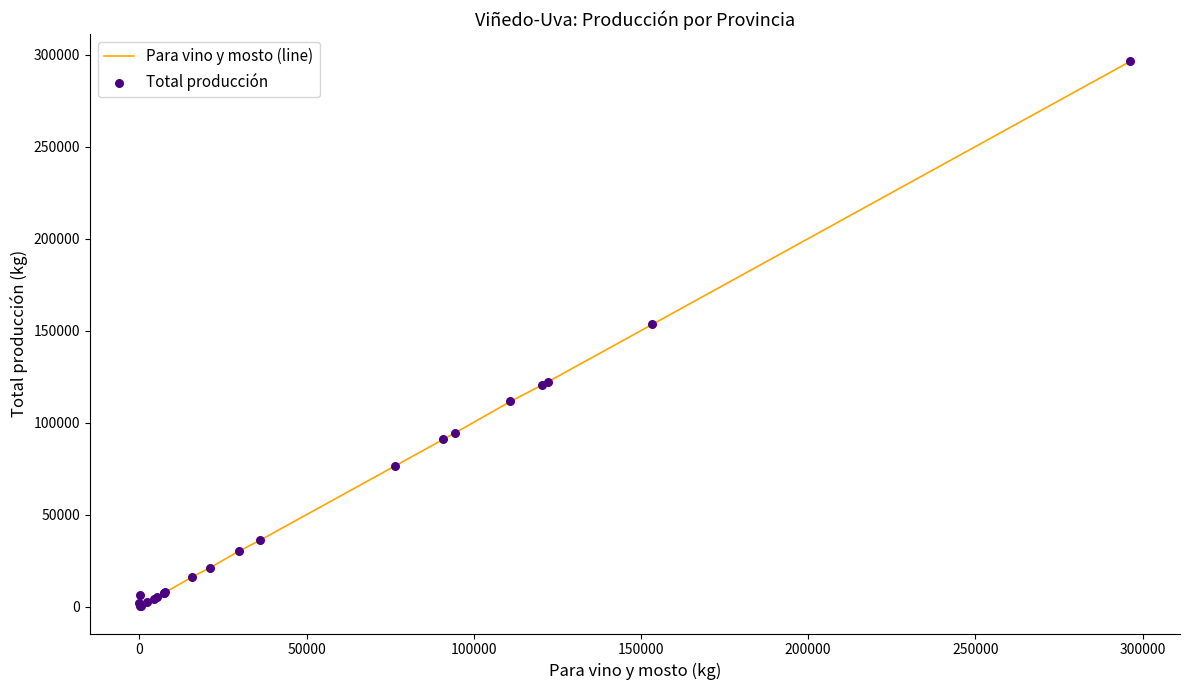

What is the greatest value displayed?

296414